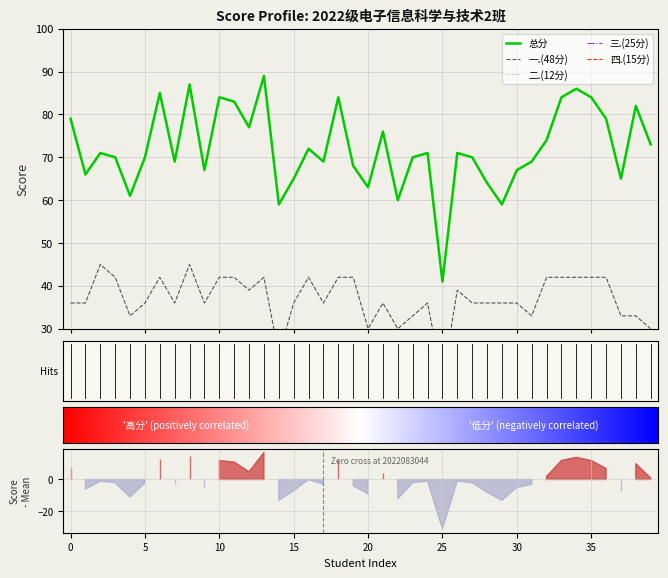

In 总分, how many points are lower than both neighbors (excluding endpoints)?

12